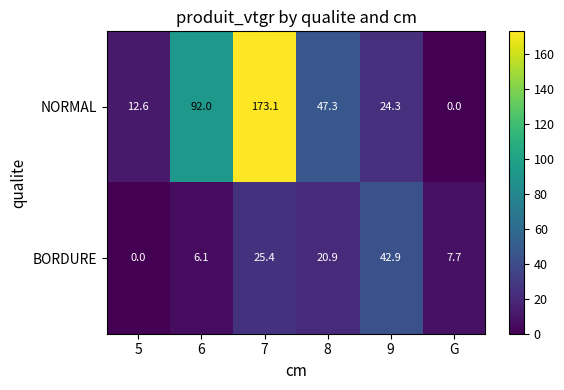

What is the sum of all NORMAL values?

349.3